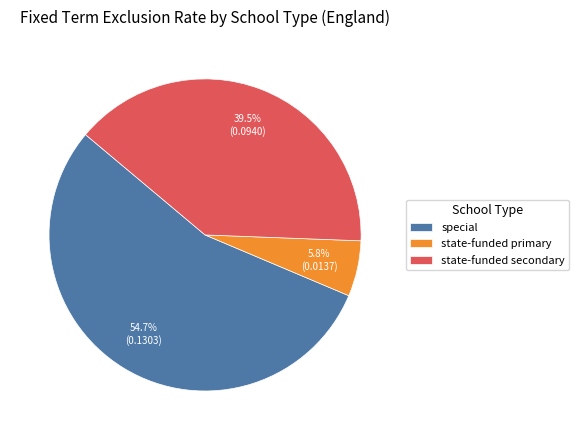

What is the largest slice in the pie chart?

special